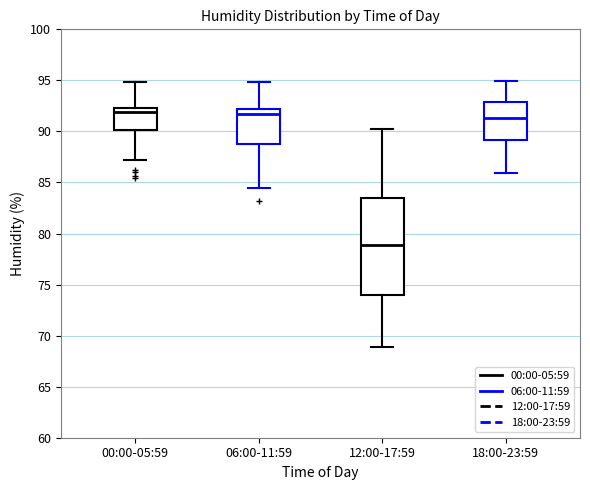

Reading left to right, transcribe this box plot: for each box, give where its median line is, the range the box spans, and where its two whiskers end, as read against the y-axis. The values are not printed on the chart, so give them approximately, as read against the axis.

00:00-05:59: median 92.0, box 90.0 to 92.5, whiskers 87.0 to 95.0
06:00-11:59: median 92.0 (just below the box's upper edge), box 88.5 to 92.0, whiskers 84.5 to 95.0
12:00-17:59: median 79.0, box 74.0 to 83.5, whiskers 69.0 to 90.0
18:00-23:59: median 91.5, box 89.0 to 93.0, whiskers 86.0 to 95.0